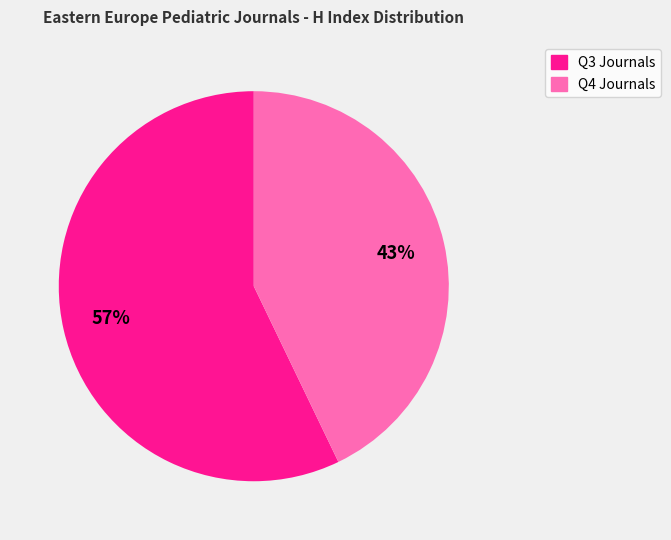

To the nearest percent, what is the difference between the largest and smallest slice percentages?

14%